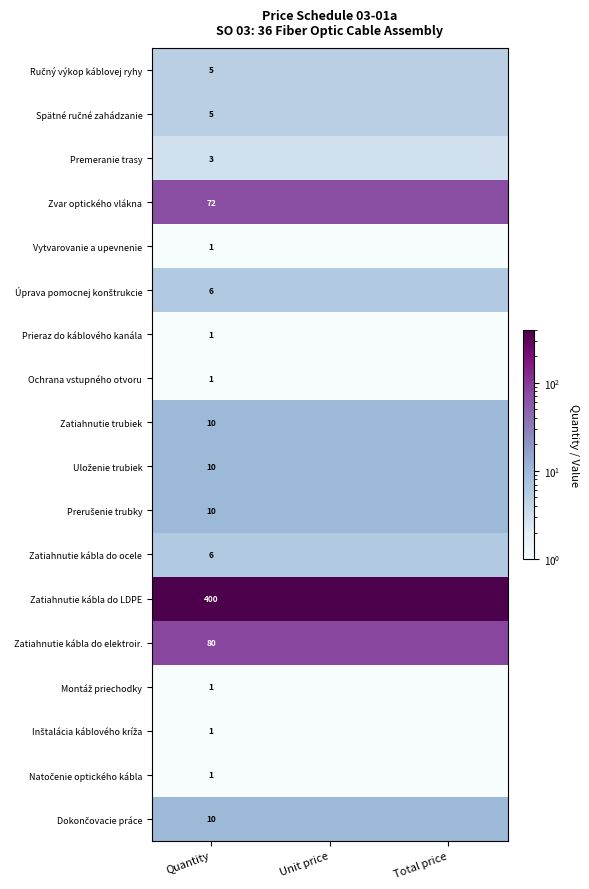

Is it true that Spätné ručné zahádzanie equals 7 at Quantity?

False